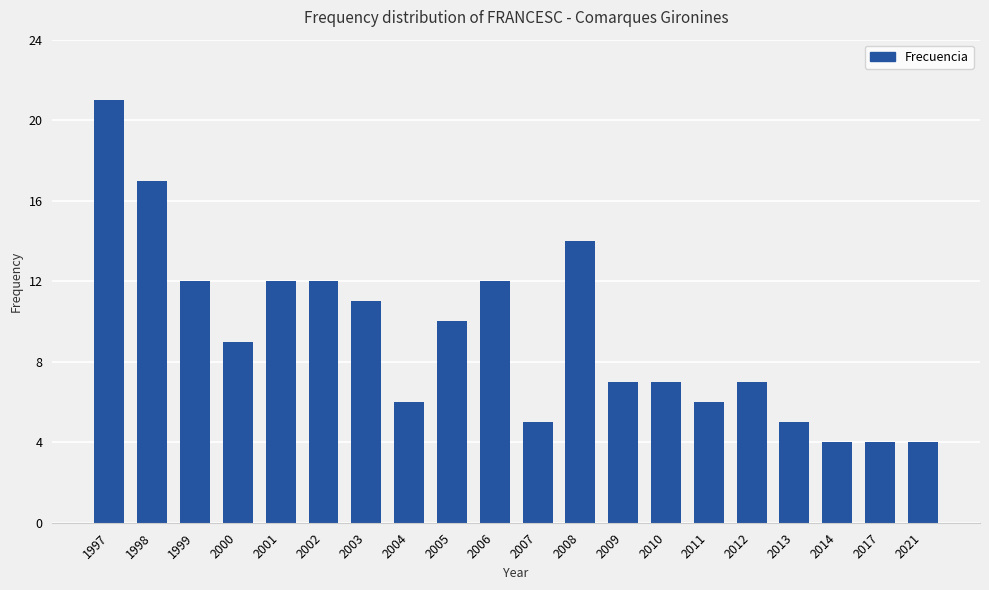

Is it true that the value at 2021 is 5?

False